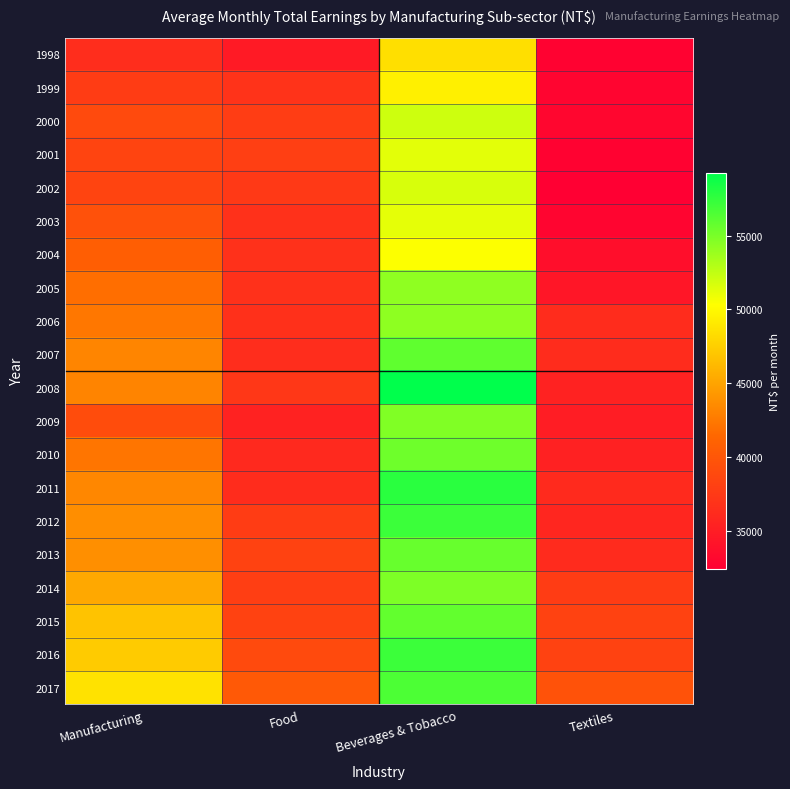

Which series changed the most between Manufacturing and Beverages & Tobacco?

2008